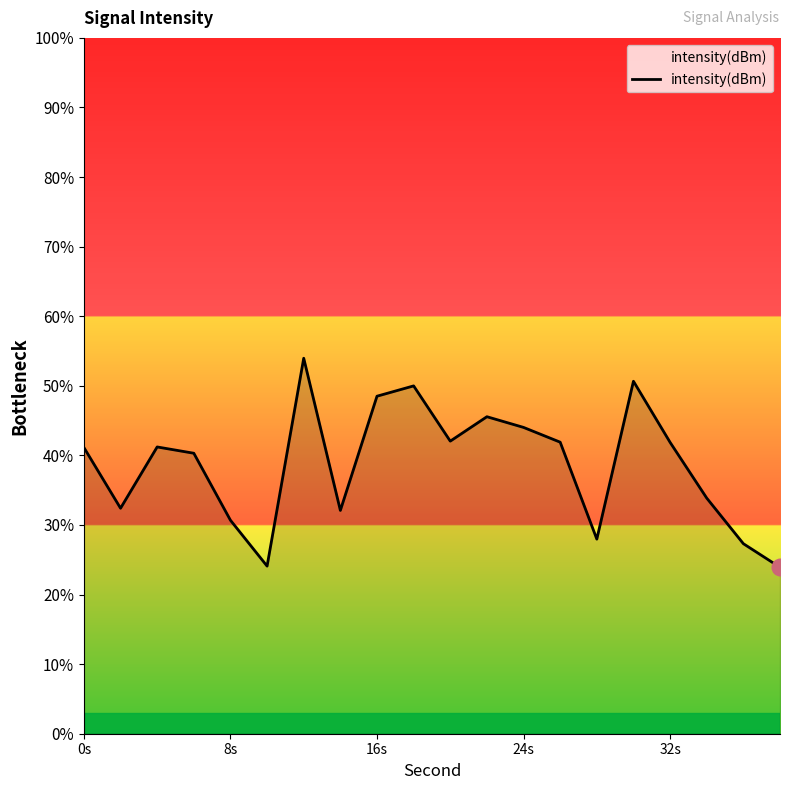

True or false: there are more than 1 points higher than both neighbors.

True